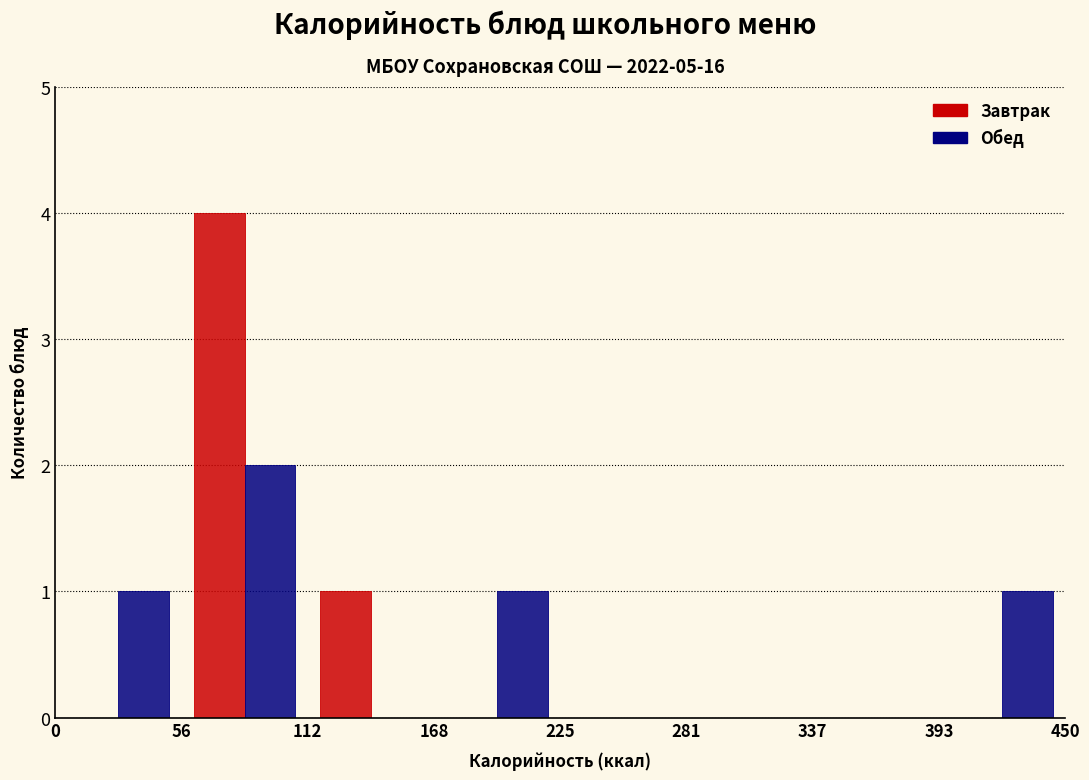

What is the height of the Обед bar covering 0 to 56 on the x-axis? The values are not printed on the chart, so give them approximately, as read against the axis.

1